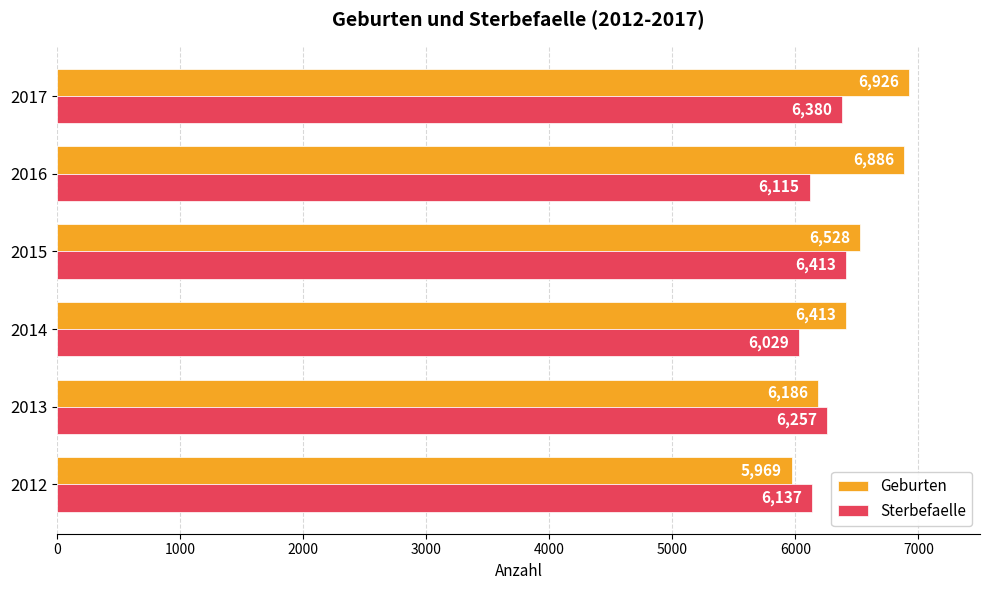

What is the highest value of the Geburten series?

6926